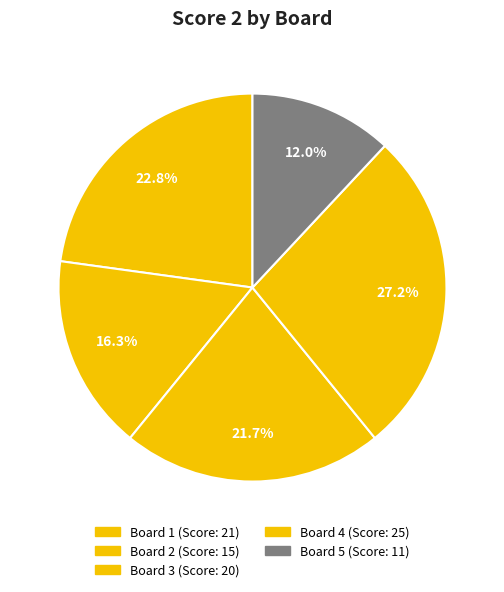

What portion of the pie excludes Board 4?

72.8%